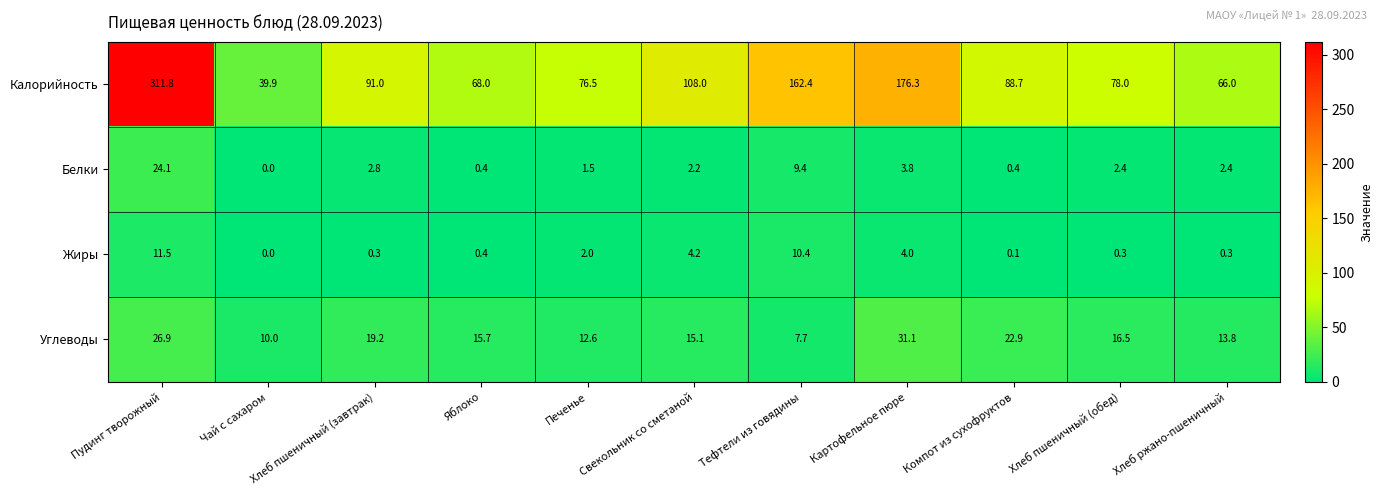

Is it true that Углеводы equals 26.9 at Пудинг творожный?

True